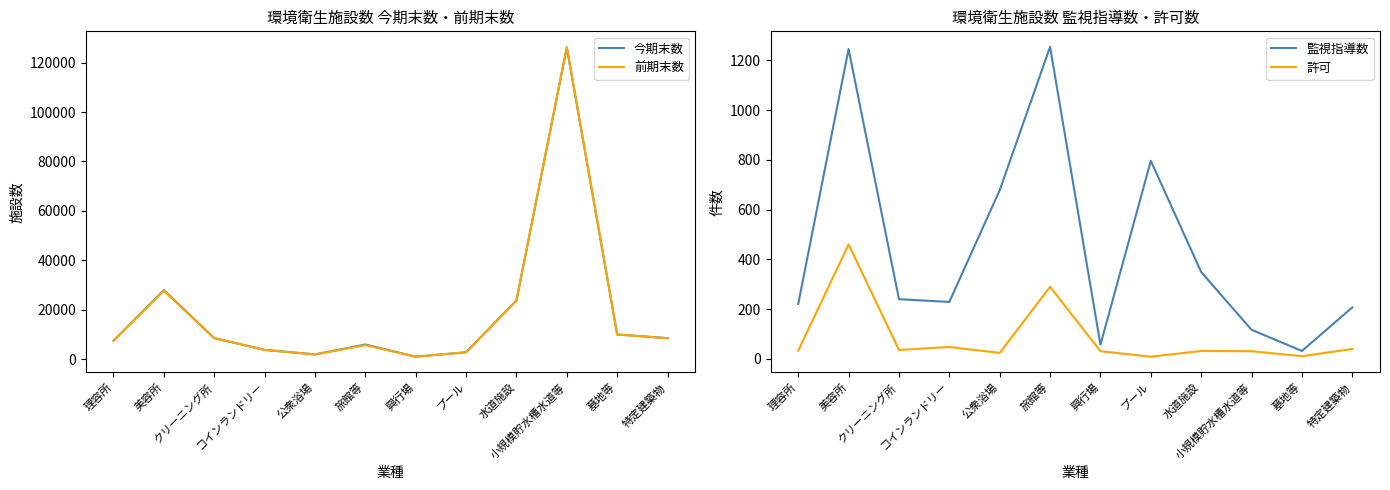

In 今期末数, how many points are lower than both neighbors (excluding endpoints)?

2